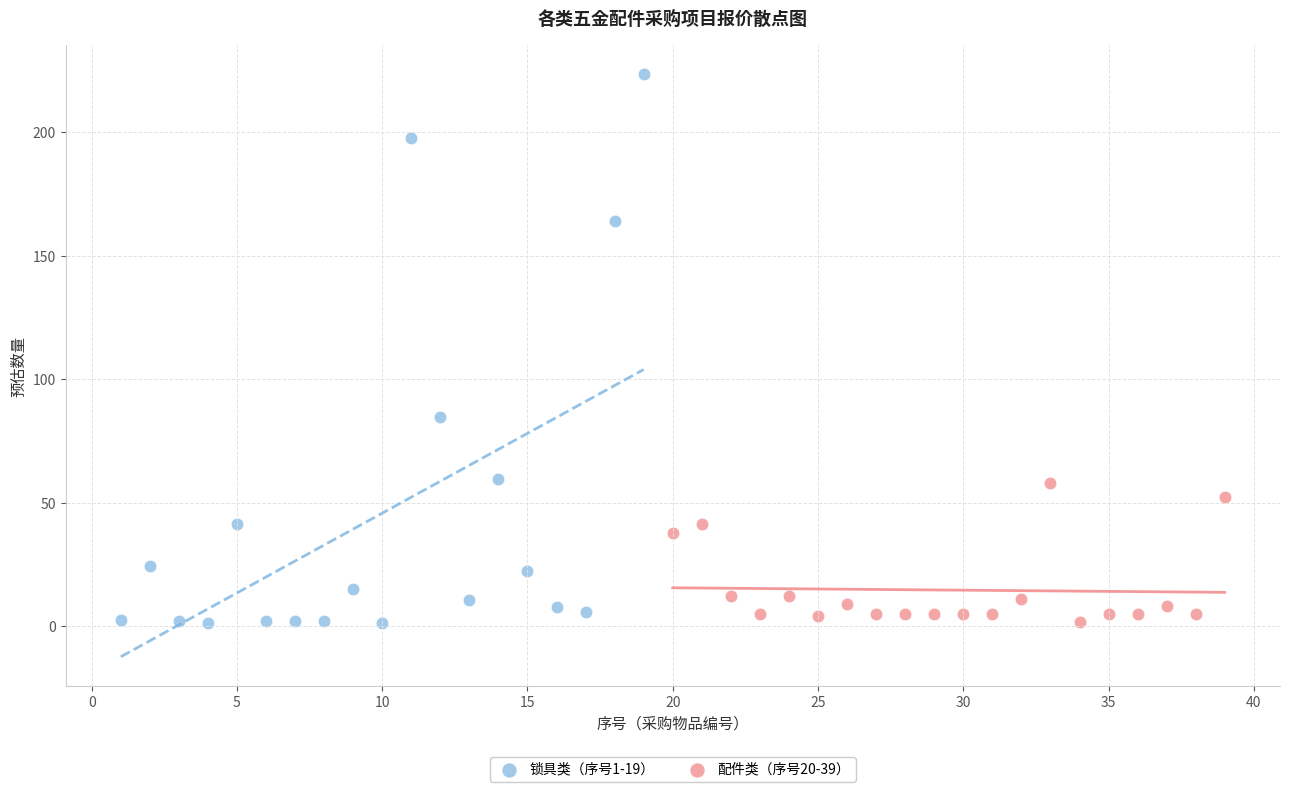

Which series contains the highest Y value?

锁具类（序号1-19）